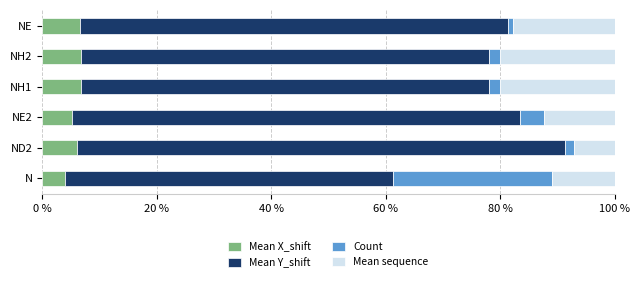

Is it true that Mean X_shift equals 6.6 at NE?

True